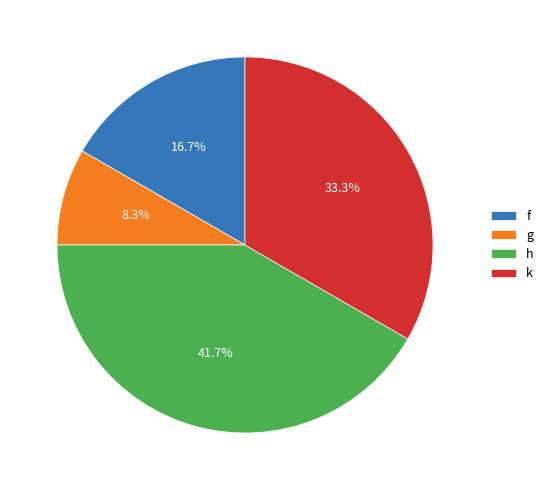

Count the number of slices in the pie.

4